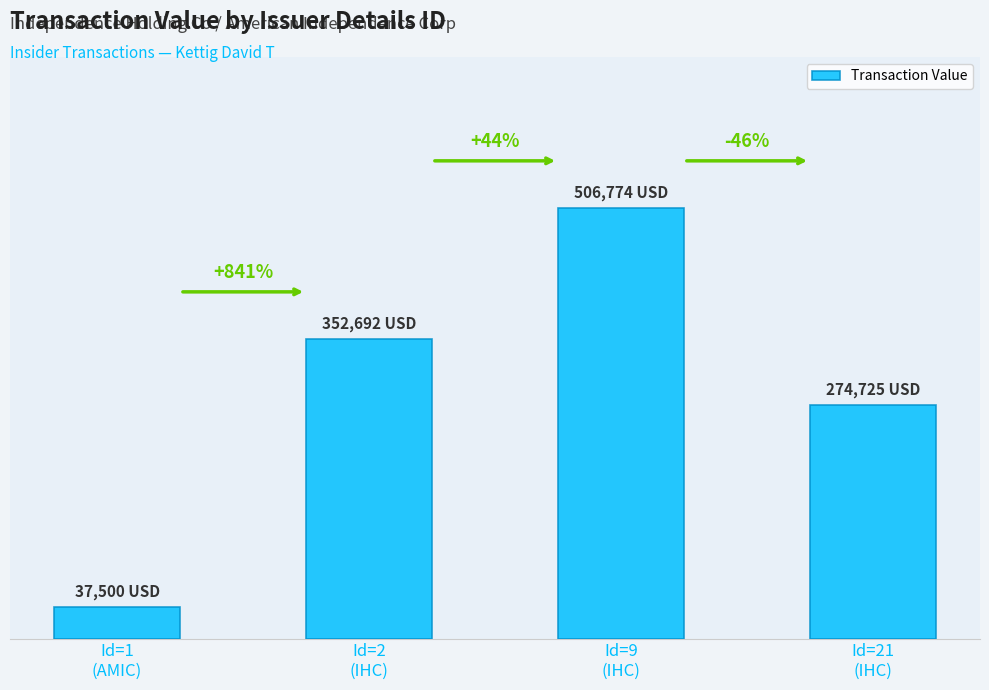

Reading left to right, list all the values displayed in this chart.

37500	352692	506774	274725